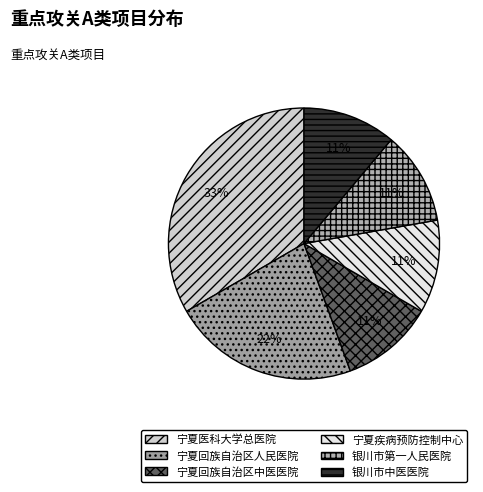

Does any single category account for the majority?

No